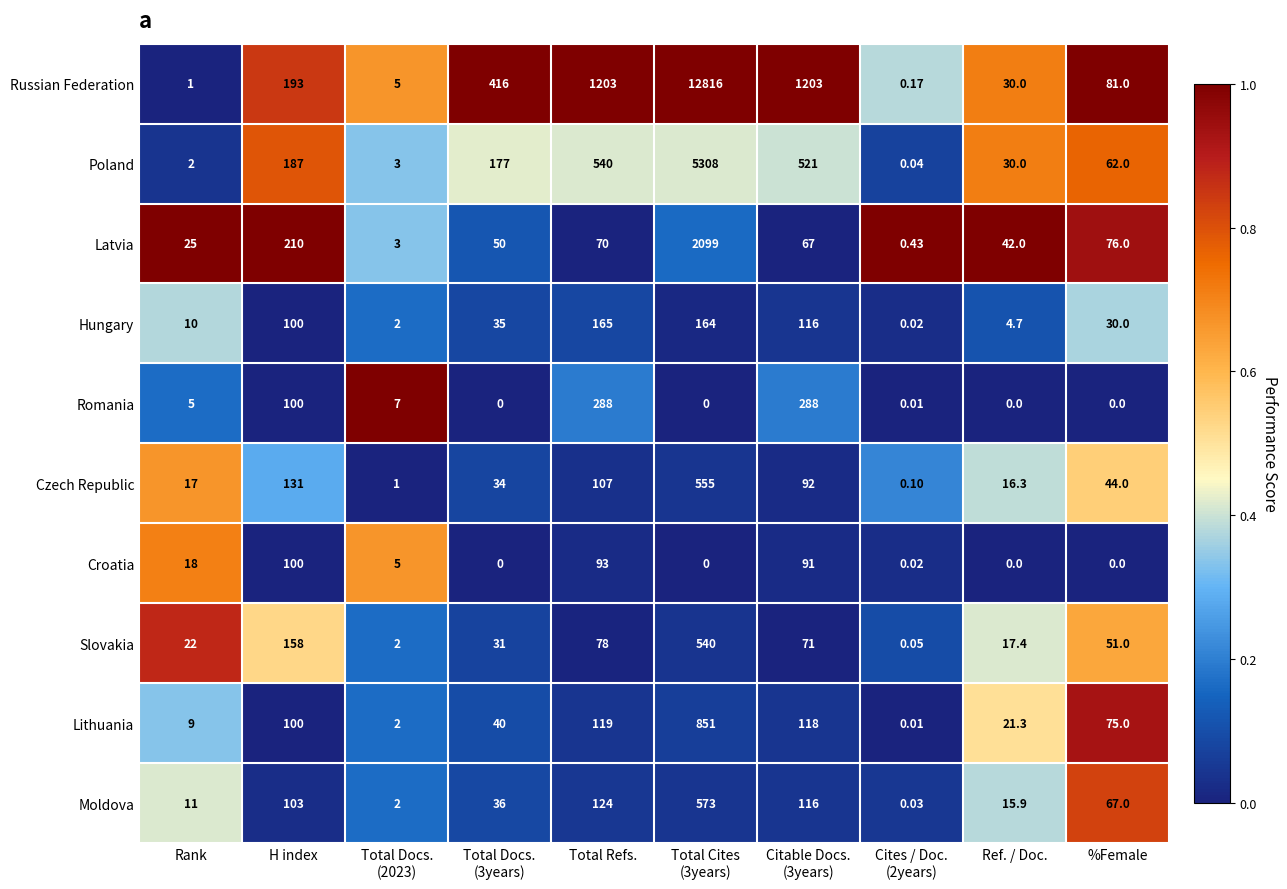

Count the number of categories in the chart.

10